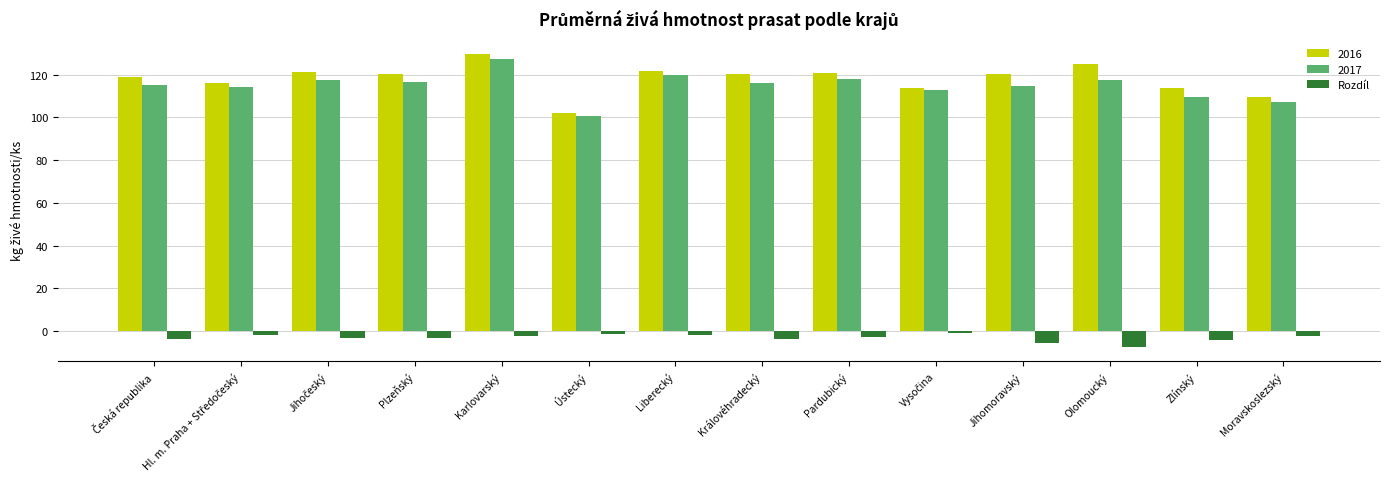

At which category is the sum across all series the highest?

Karlovarský